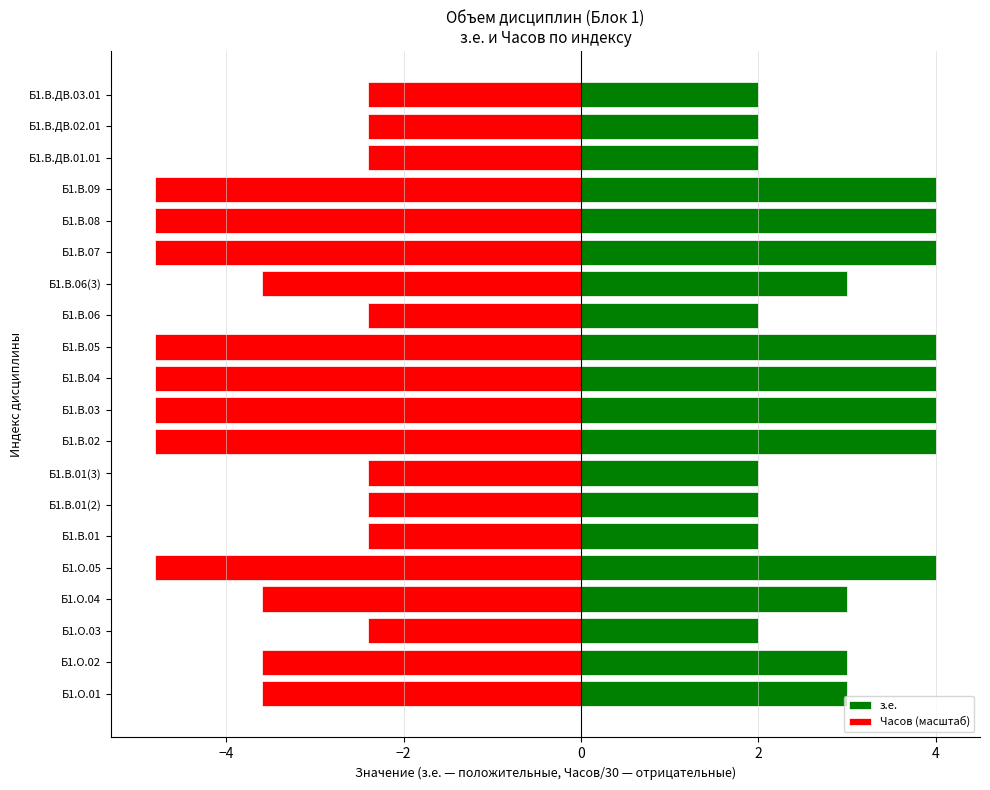

Which series has the widest spread of values?

Часов (масштаб)